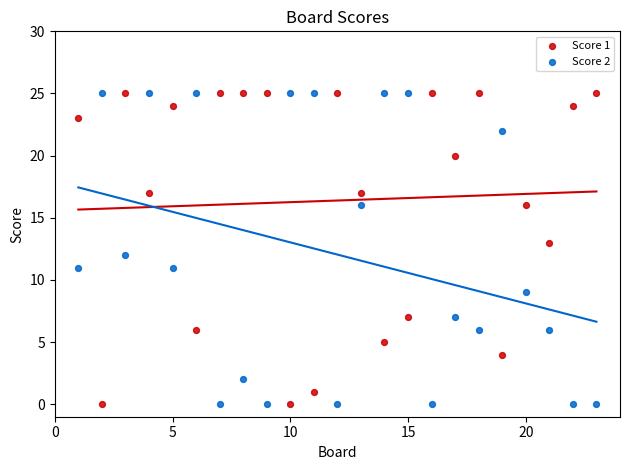

Across all data points, what is the range of Y values (max minus min)?

25